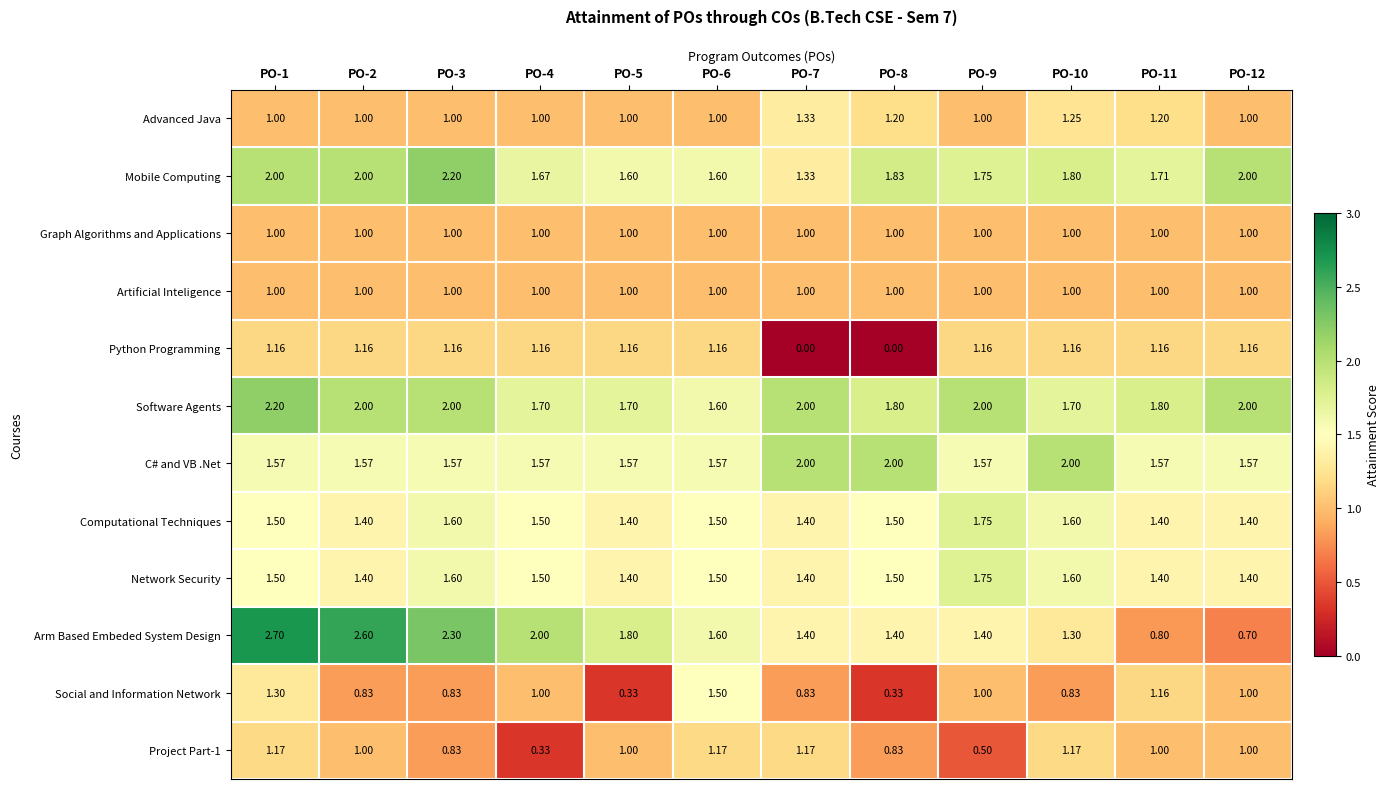

Is the value of Python Programming at PO-10 greater than the value of C# and VB .Net at PO-9?

No